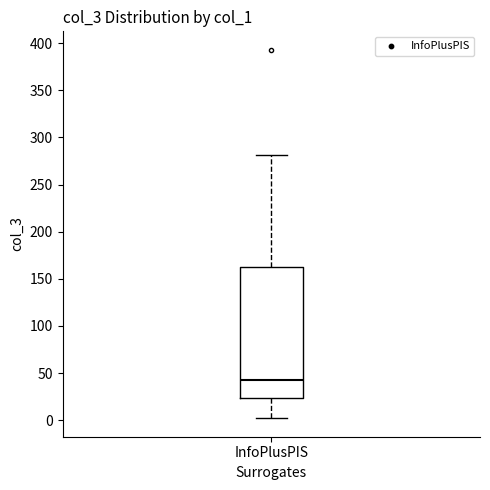

Read this box plot against the y-axis: the position of the median line, the range covered by the box, and the ends of both whiskers. The values are not printed on the chart, so give them approximately, as read against the axis.

median 45, box 25 to 160, whiskers 0 to 280